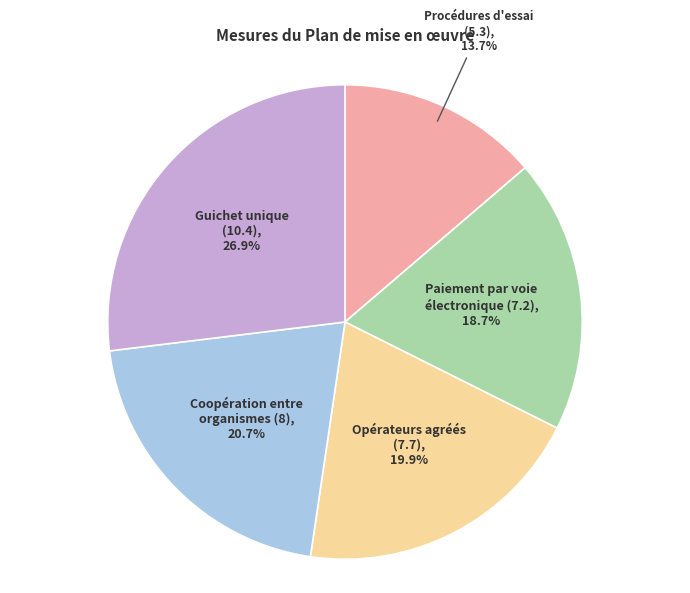

What is the smallest slice in the pie chart?

Procédures d'essai (5.3)